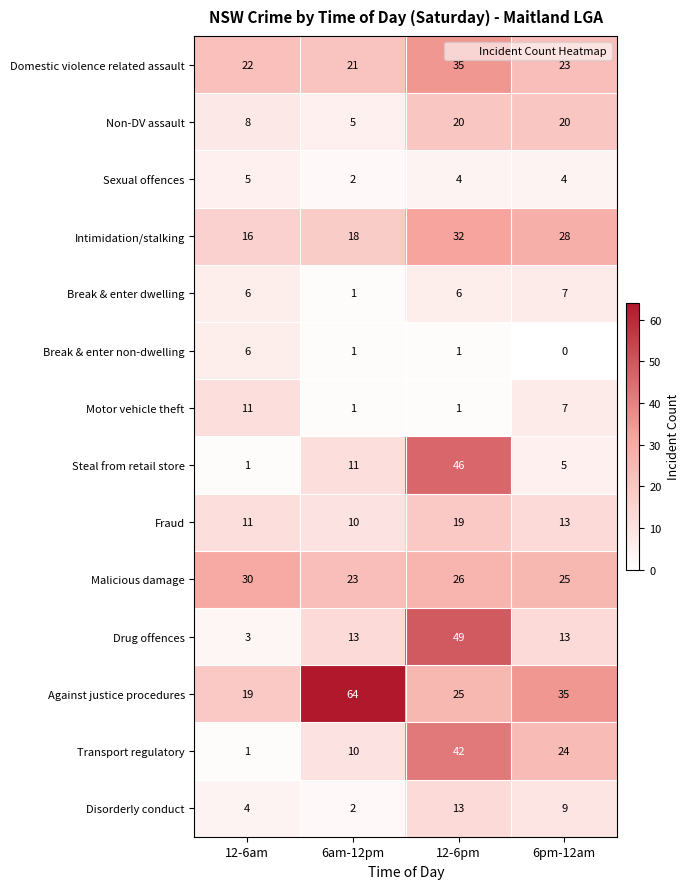

What is the sum of the Break & enter dwelling values at 12-6am and 6am-12pm?

7